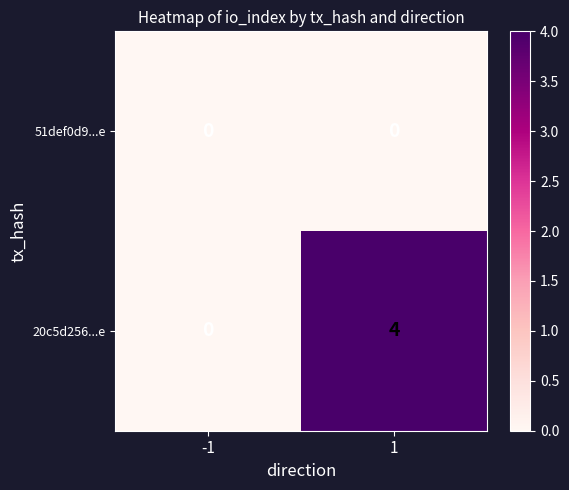

Rank the series at 1 from highest to lowest value.

20c5d256...e, 51def0d9...e